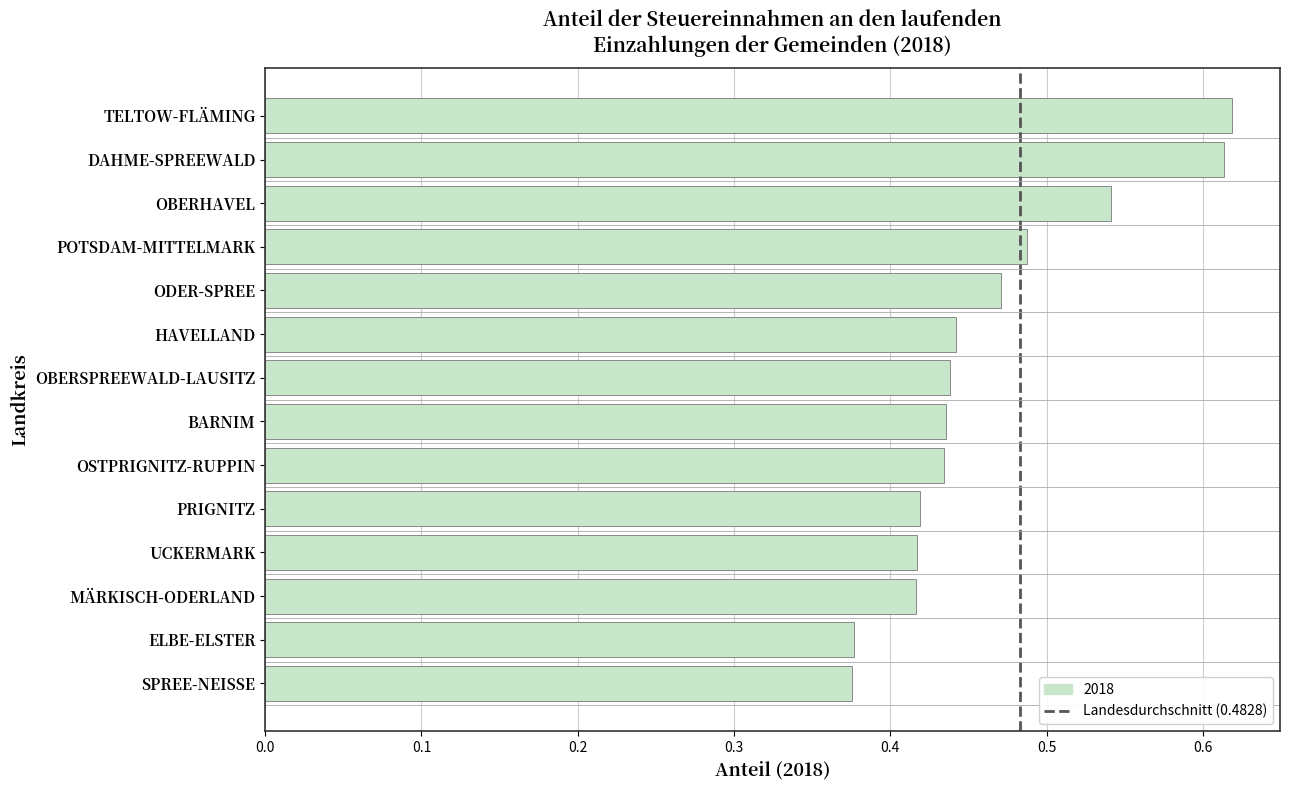

Count the number of data series in this chart.

1